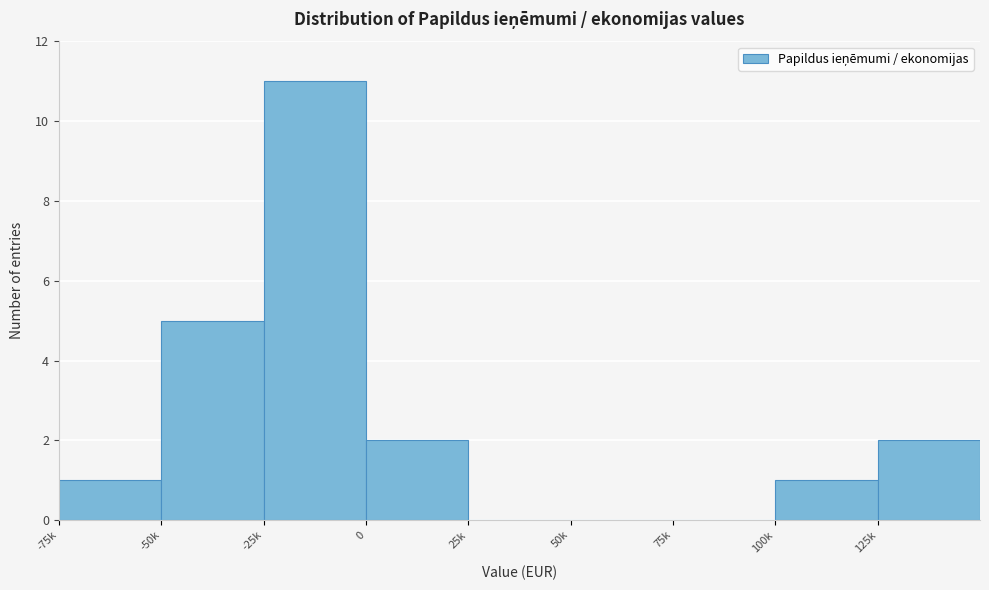

Reading left to right, list all the values displayed in this chart.

-75k=1	-50k=5	-25k=11	0=2	25k=0	50k=0	75k=0	100k=1	125k=2